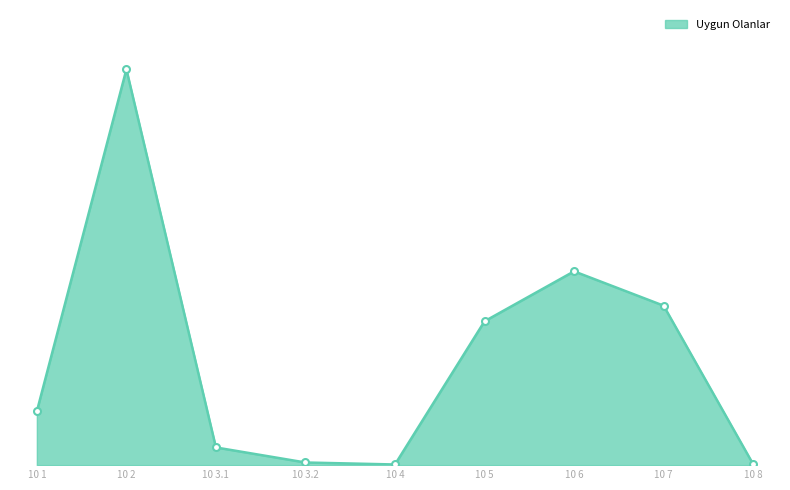

Rank the categories by value from lowest to highest.

10 4, 10 8, 10 3.2, 10 3.1, 10 1, 10 5, 10 7, 10 6, 10 2